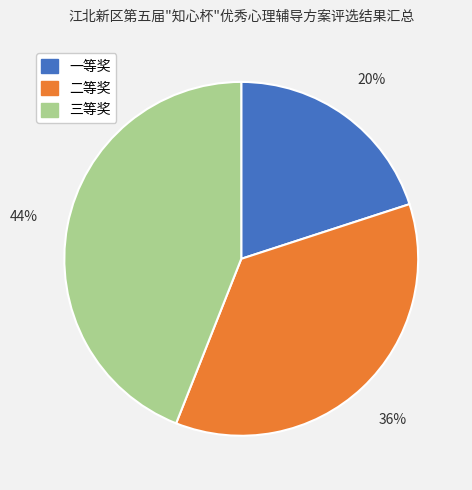

Which slice is the smallest?

一等奖